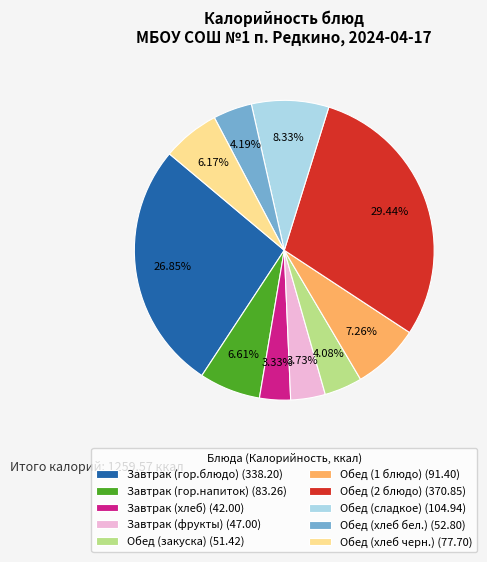

What is the ratio of the value at Завтрак (гор.напиток) (83.26) to the value at Обед (сладкое) (104.94)?

0.8